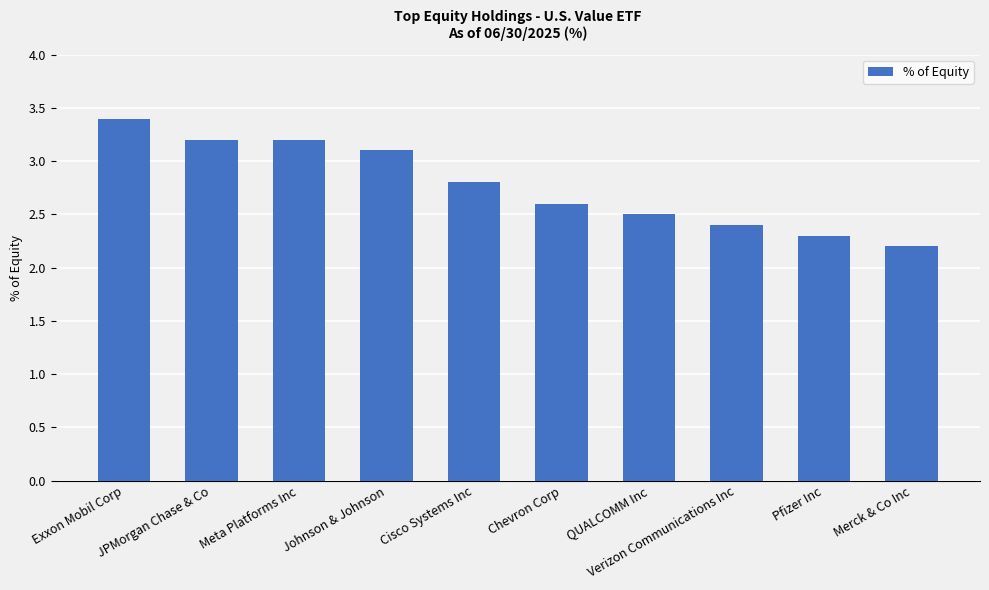

Approximately how many times larger is the value at JPMorgan Chase & Co compared to Merck & Co Inc?

1.5